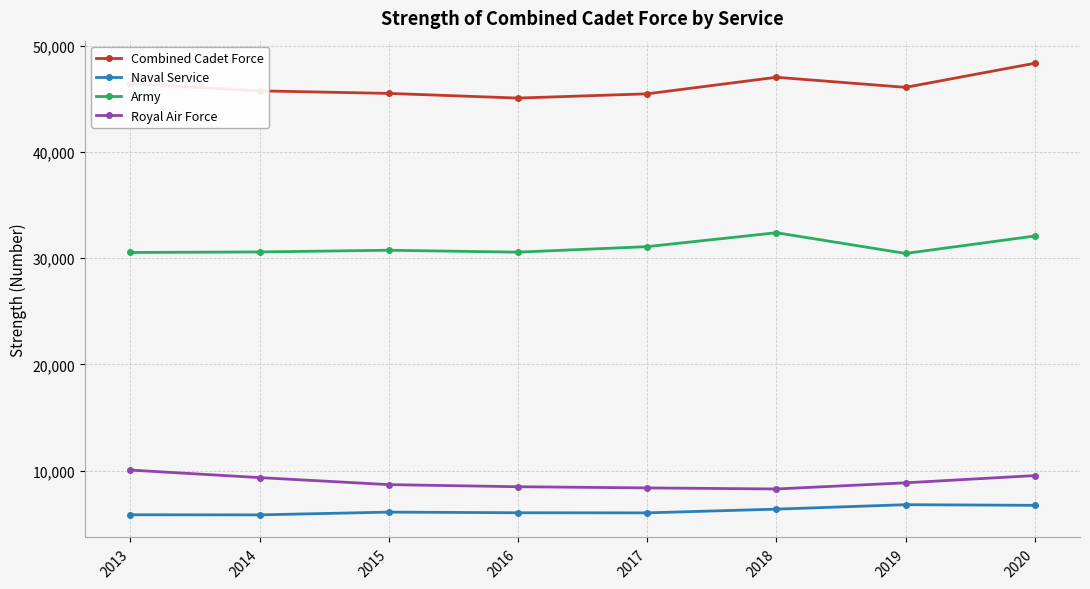

True or false: Naval Service and Royal Air Force intersect in this chart.

False